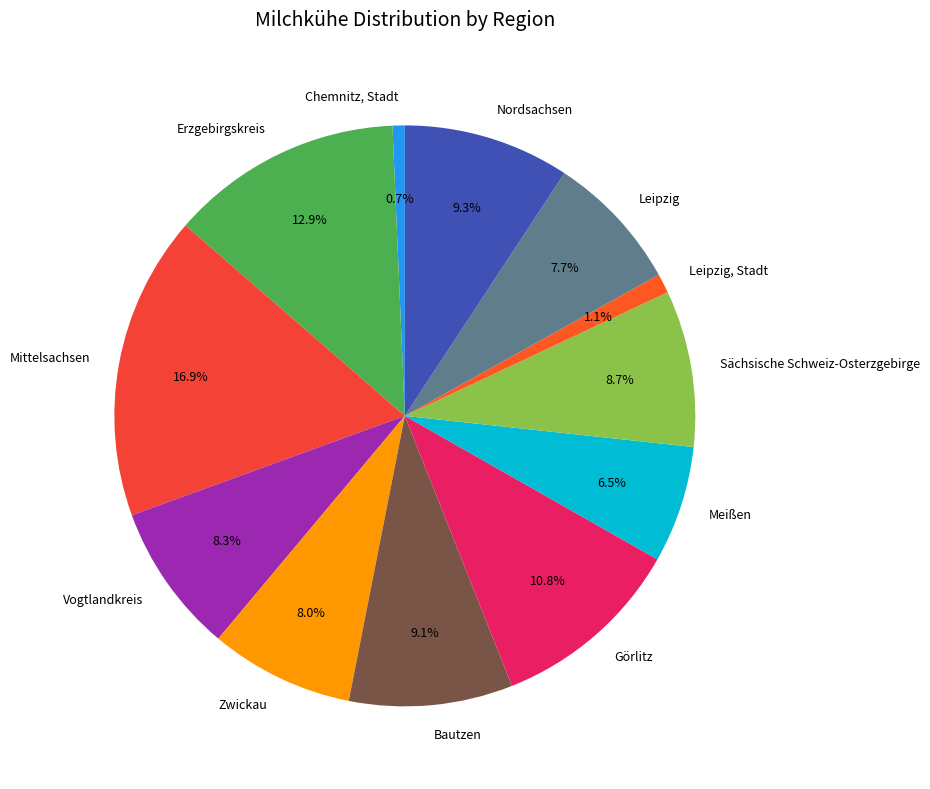

Is it true that Bautzen is 18% of the pie?

False